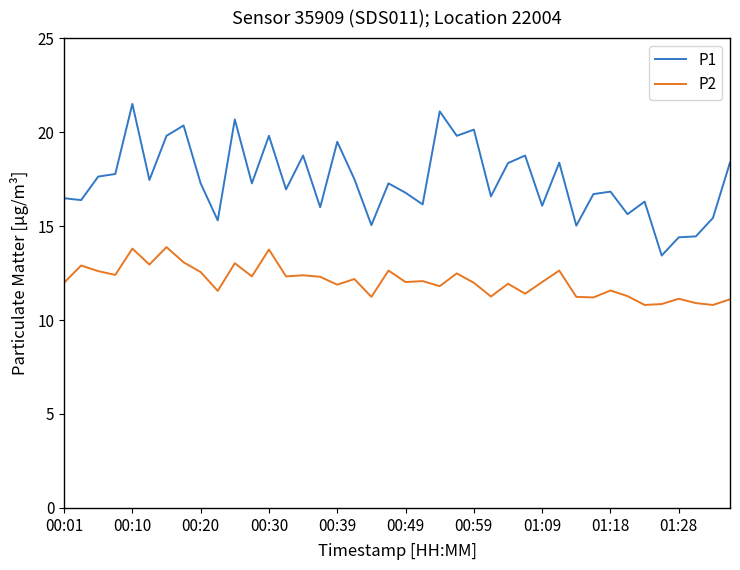

True or false: P1 and P2 cross at least once.

False